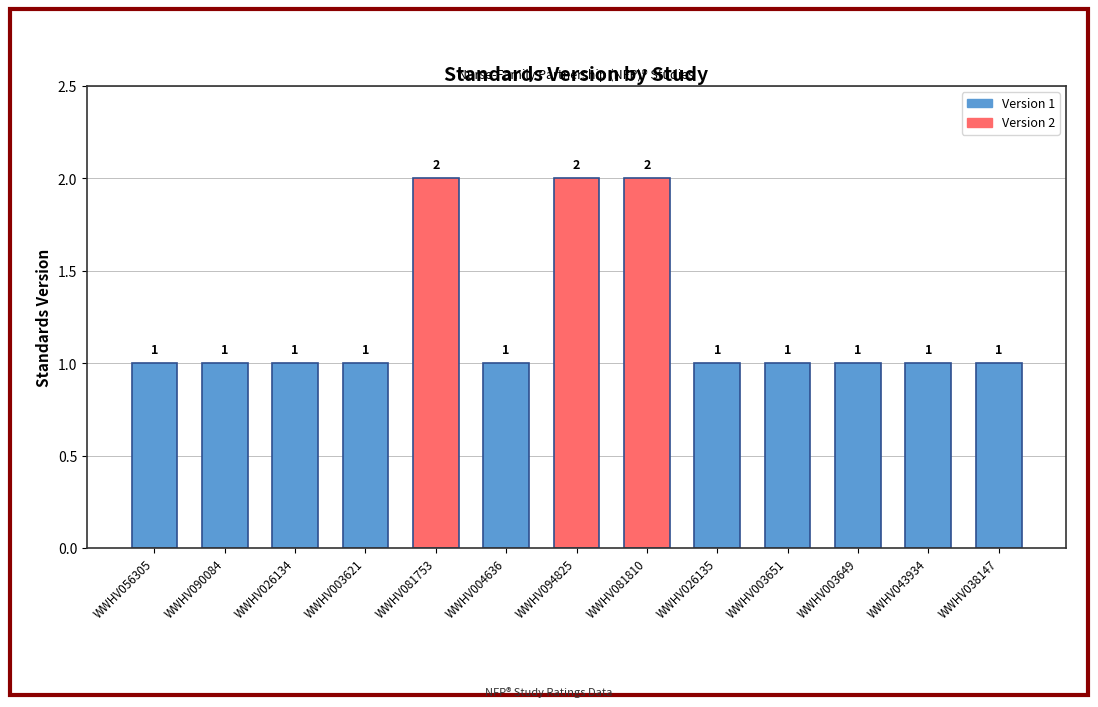

Reading left to right, transcribe all the data shown in this chart.

1	1	1	1	2	1	2	2	1	1	1	1	1